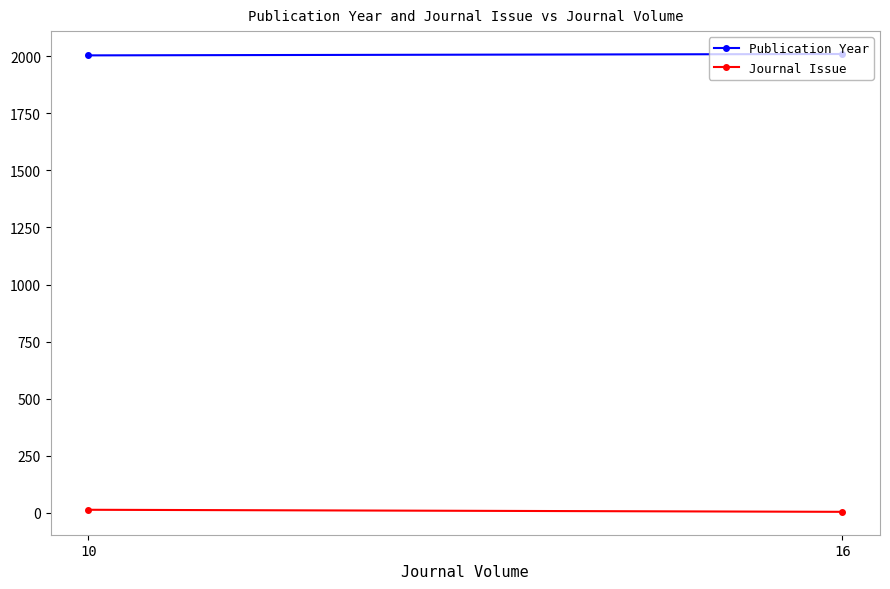

At which category does the chart reach its peak across all series?

16